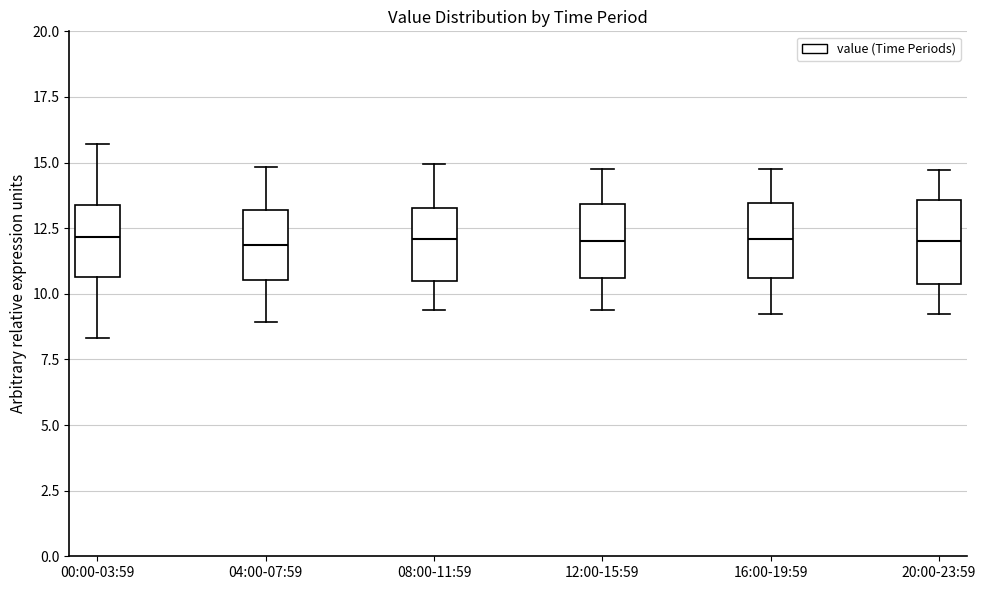

Reading left to right, read every box against the y-axis: the position of its median line, the range the box covers, and the ends of its whiskers. The values are not printed on the chart, so give them approximately, as read against the axis.

00:00-03:59: median 12.0, box 10.5 to 13.5, whiskers 8.5 to 15.5
04:00-07:59: median 12.0, box 10.5 to 13.0, whiskers 9.0 to 15.0
08:00-11:59: median 12.0, box 10.5 to 13.5, whiskers 9.5 to 15.0
12:00-15:59: median 12.0, box 10.5 to 13.5, whiskers 9.5 to 15.0
16:00-19:59: median 12.0, box 10.5 to 13.5, whiskers 9.0 to 15.0
20:00-23:59: median 12.0, box 10.5 to 13.5, whiskers 9.0 to 14.5